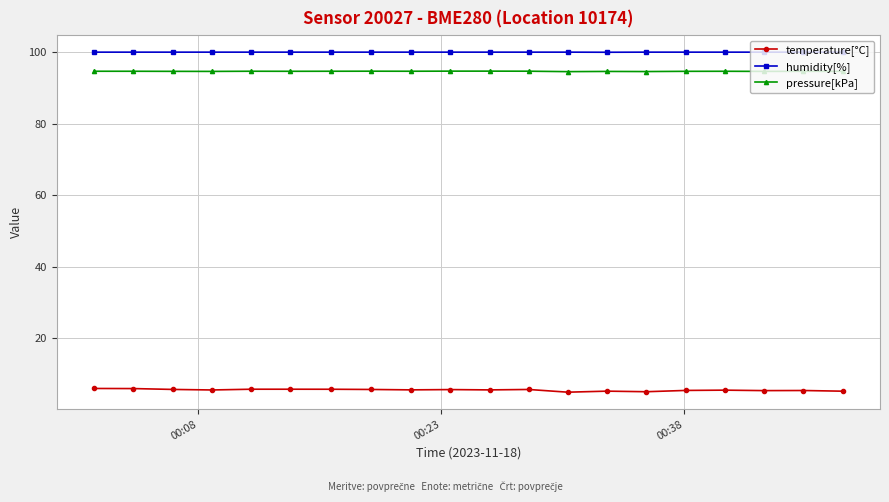

What is the greatest value displayed?

100.0